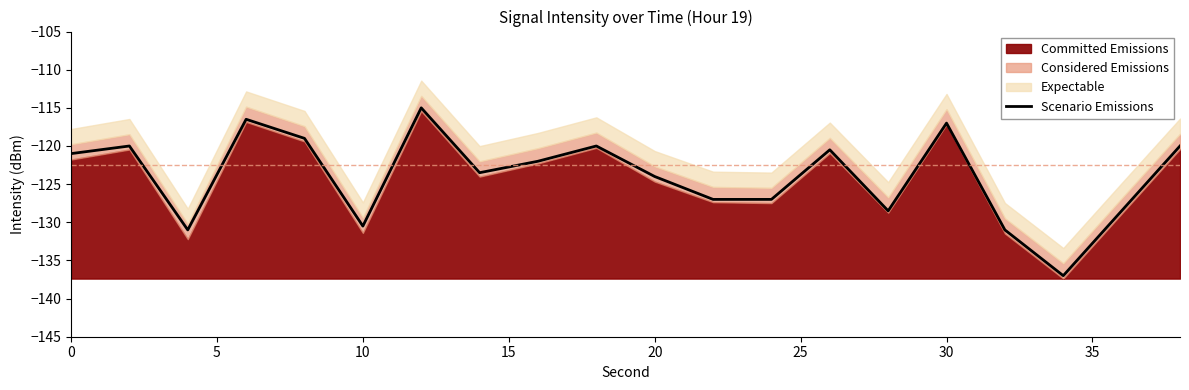

How many interior local valleys (lower than both neighbors) does the data have?

5